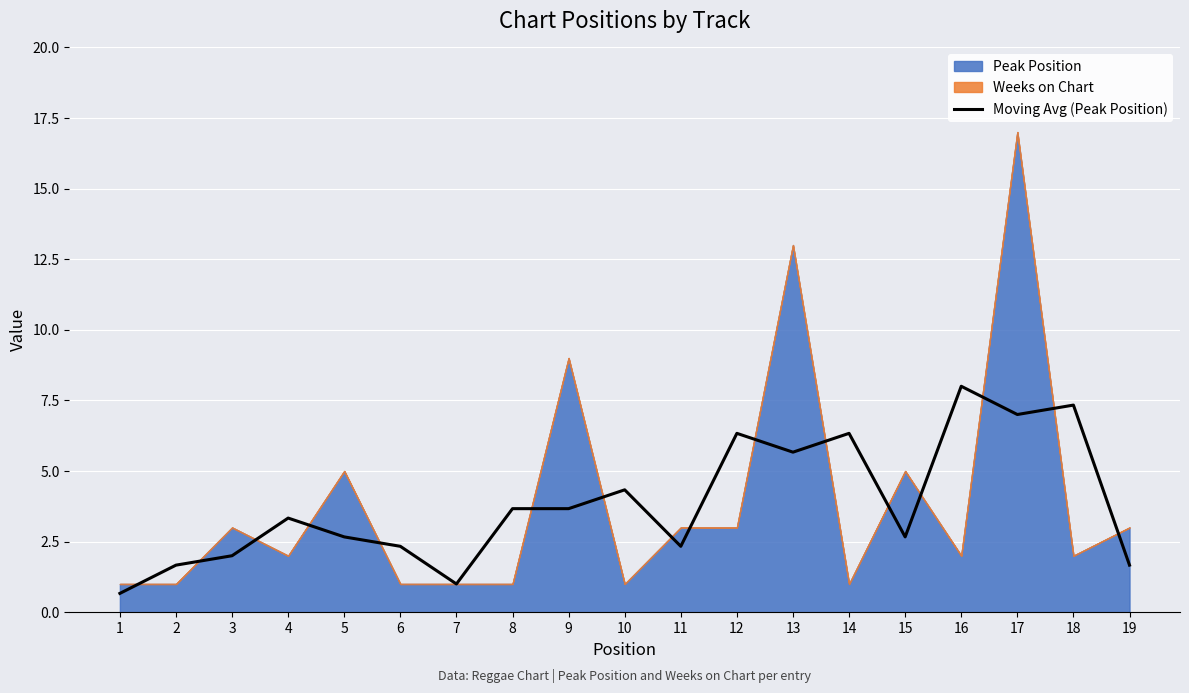

What is the maximum value for Moving Avg (Peak Position)?

8.0